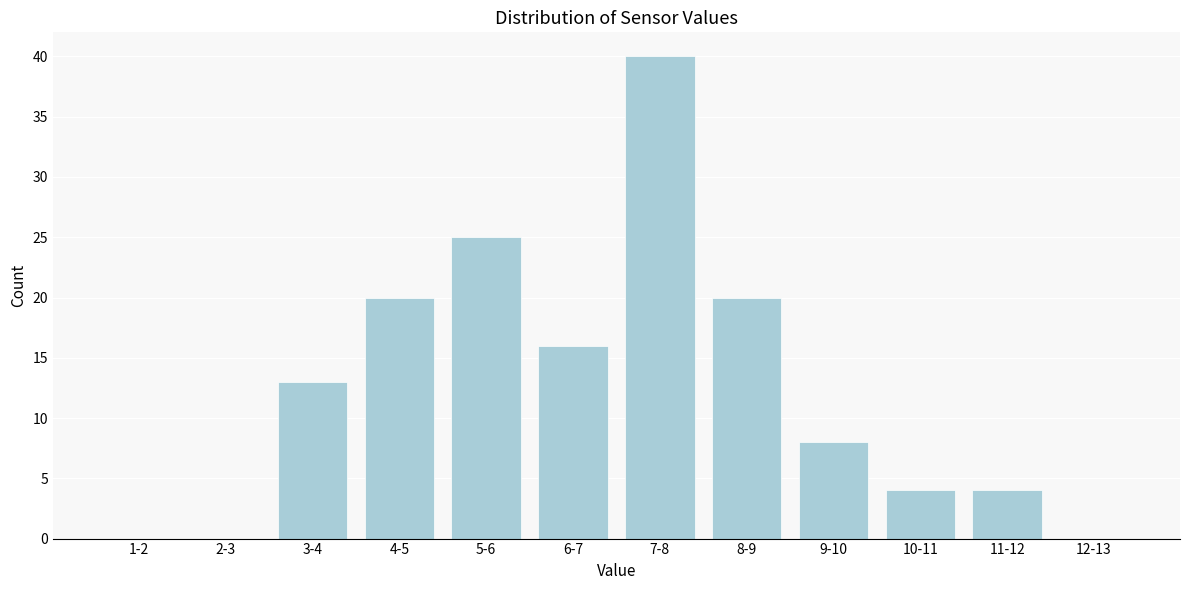

Reading left to right, list all the values displayed in this chart.

1-2=0	2-3=0	3-4=13	4-5=20	5-6=25	6-7=16	7-8=40	8-9=20	9-10=8	10-11=4	11-12=4	12-13=0